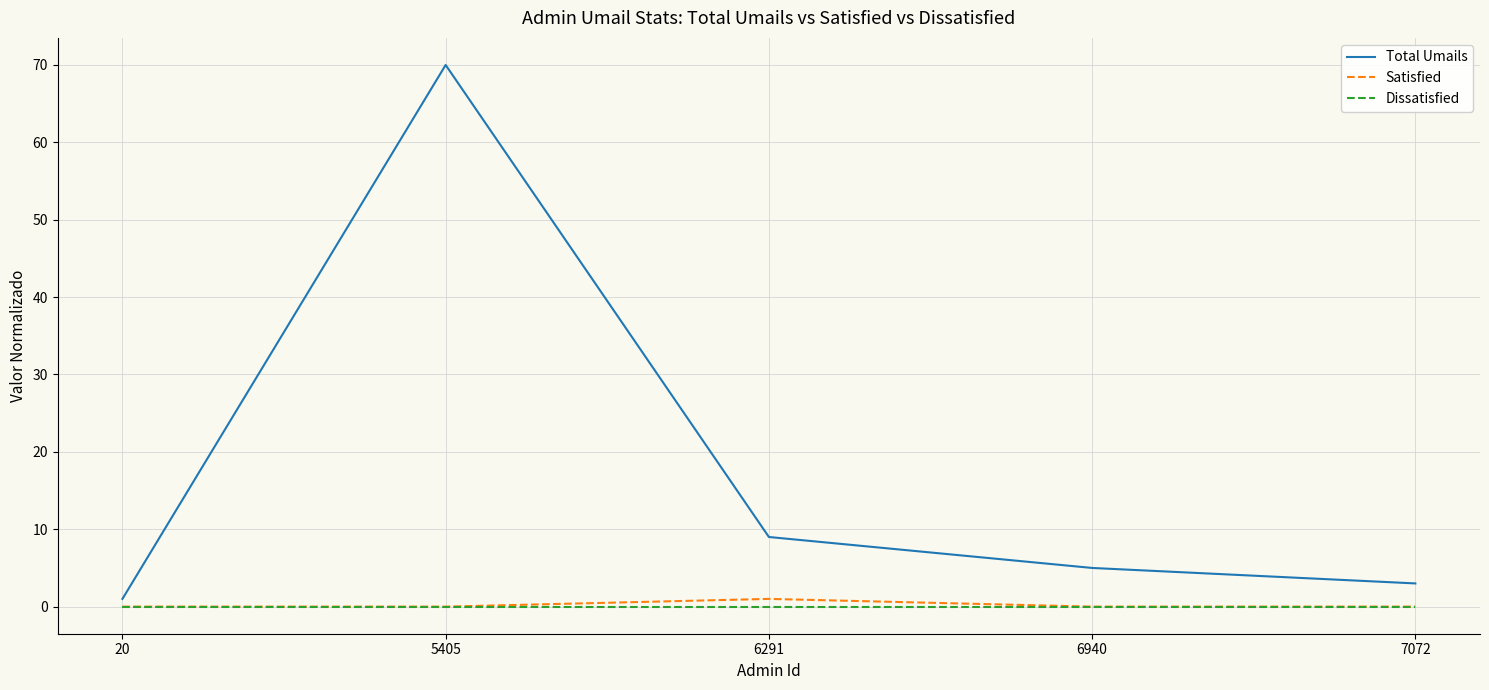

At 6291, list the series in order from largest to smallest.

Total Umails, Satisfied, Dissatisfied